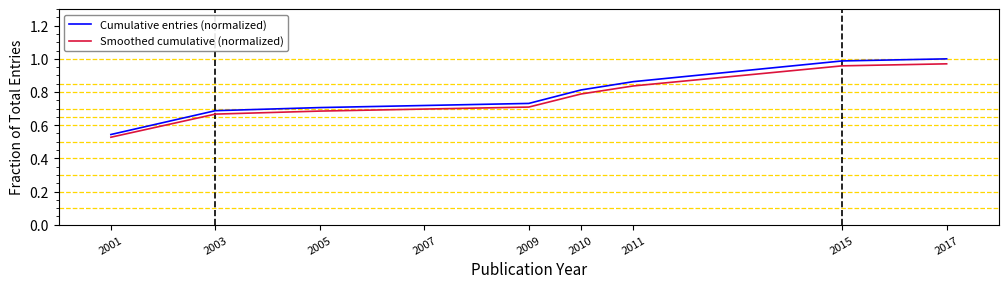

Which series changed the most between 2015 and 2017?

Cumulative entries (normalized)